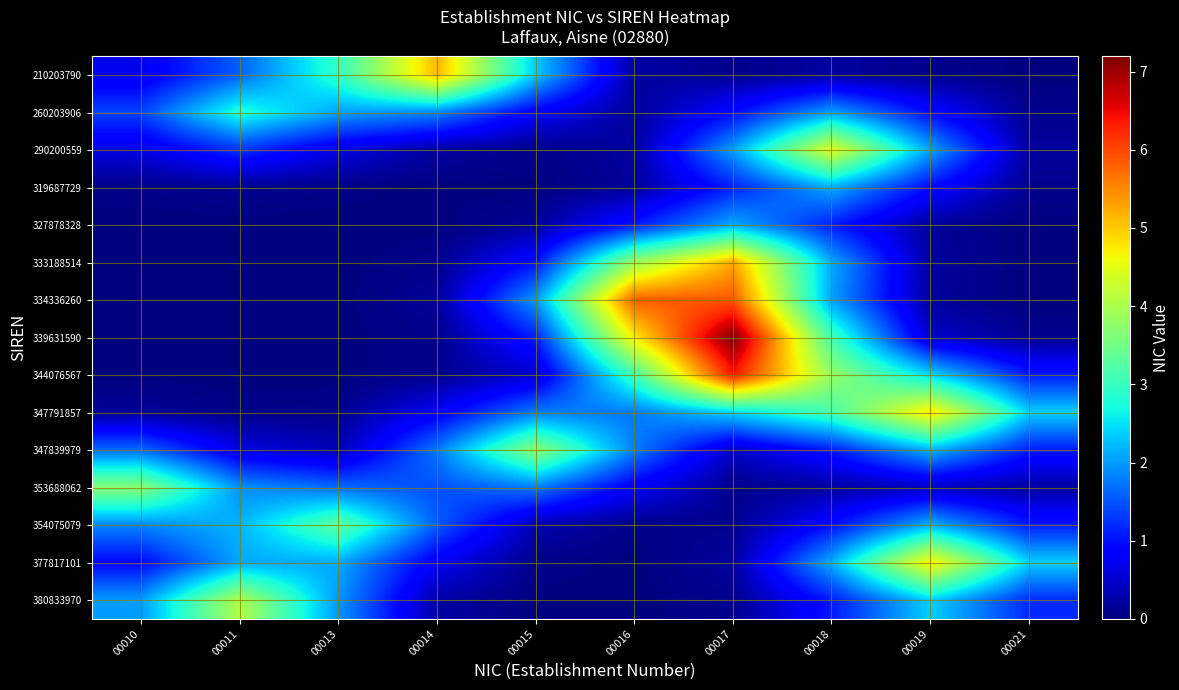

At which category is the sum across all series the highest?

00017